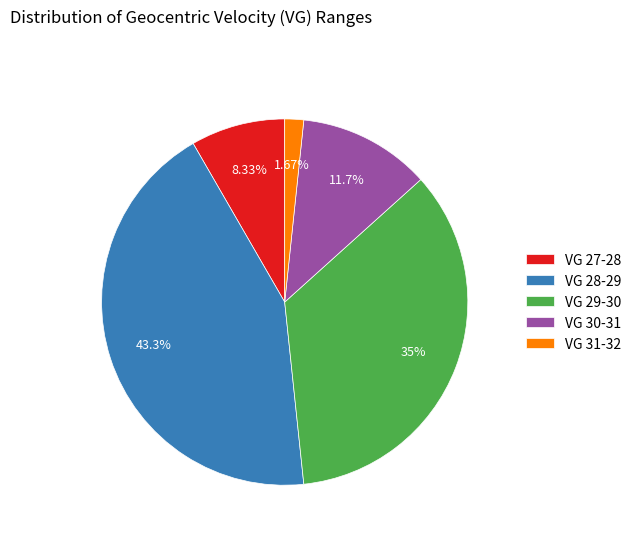

Is the sum of VG 31-32 and VG 30-31 greater than half?

No